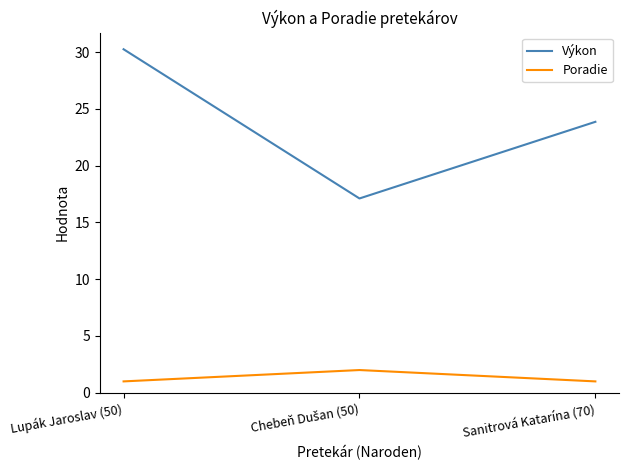

What is the difference between the maximum and minimum values in the Poradie series?

1.0